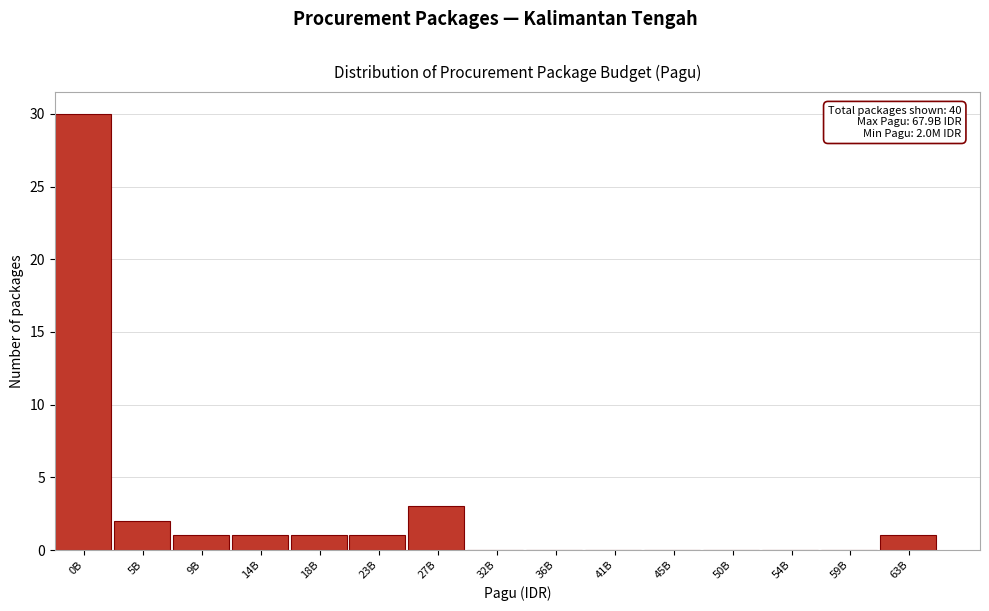

Reading left to right, transcribe all the data shown in this chart.

0B=30	5B=2	9B=1	14B=1	18B=1	23B=1	27B=3	32B=0	36B=0	41B=0	45B=0	50B=0	54B=0	59B=0	63B=1